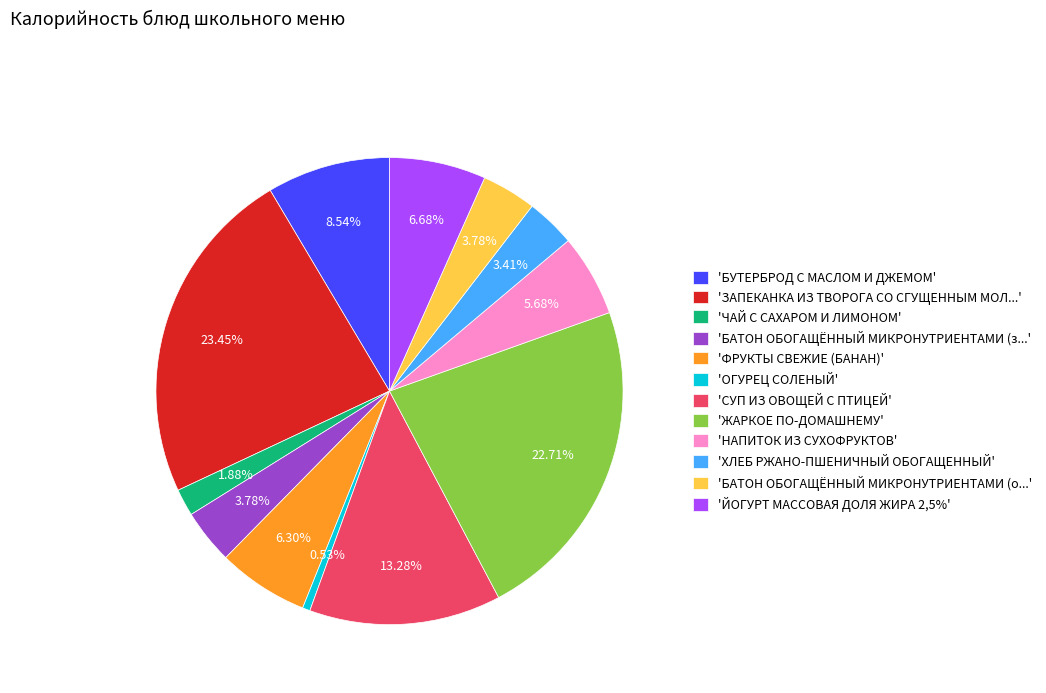

Does any single category account for the majority?

No